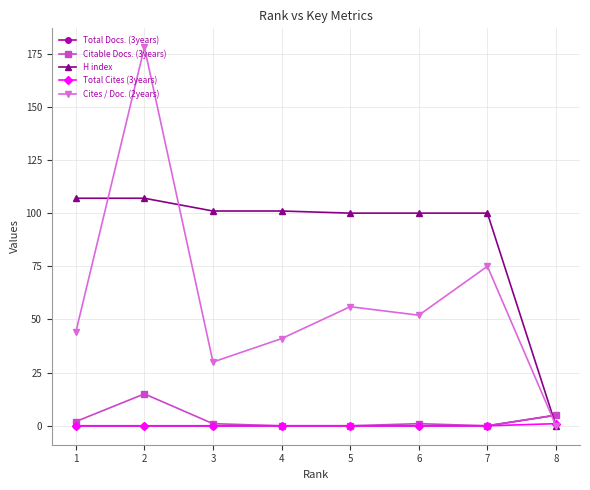

Between which two adjacent categories do Citable Docs. (3years) and Cites / Doc. (2years) first intersect?

7 and 8